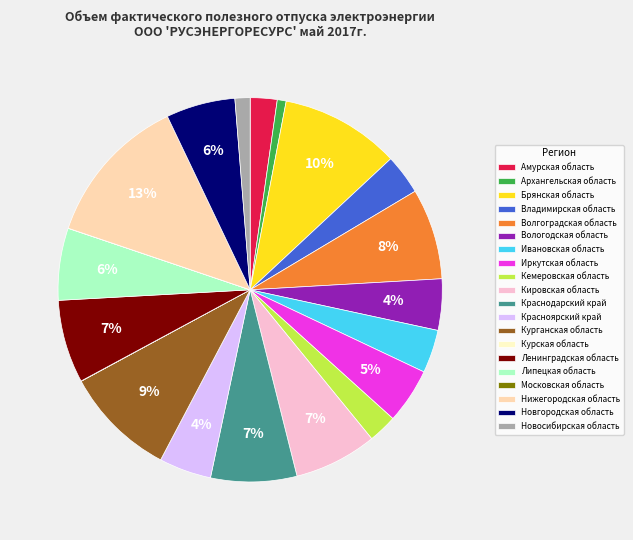

True or false: Иркутская область accounts for 14% of the total.

False